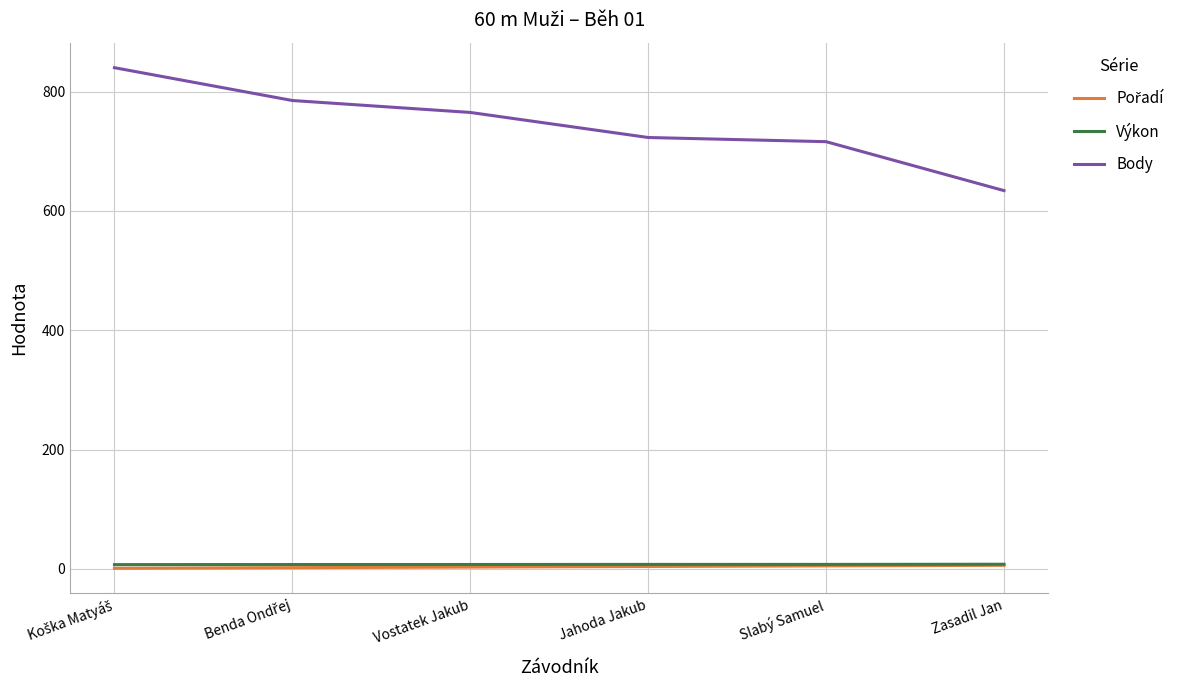

True or false: Body has a value of 966.6 at Jahoda Jakub.

False